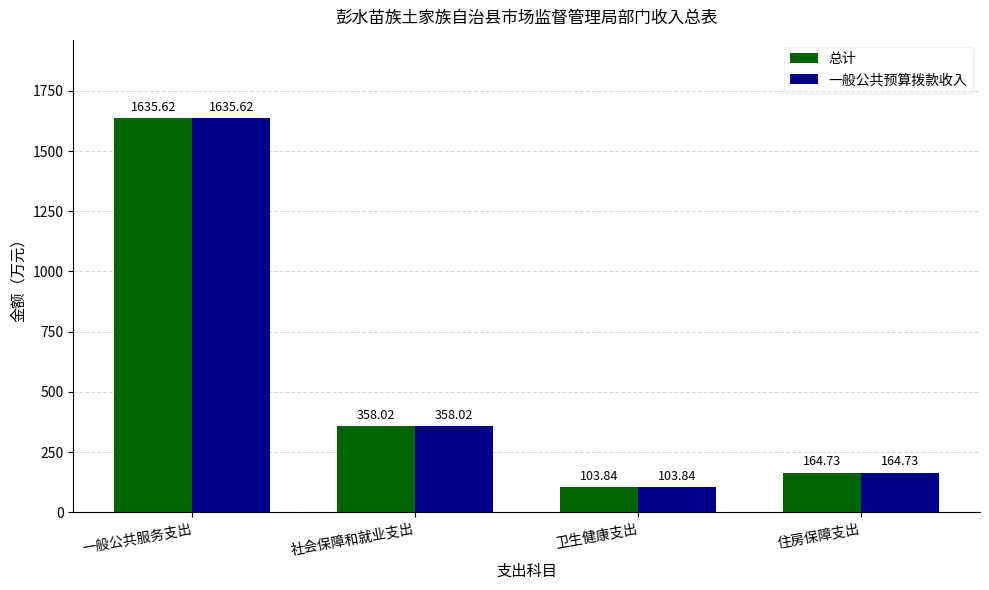

What is the lowest value of the 总计 series?

103.8